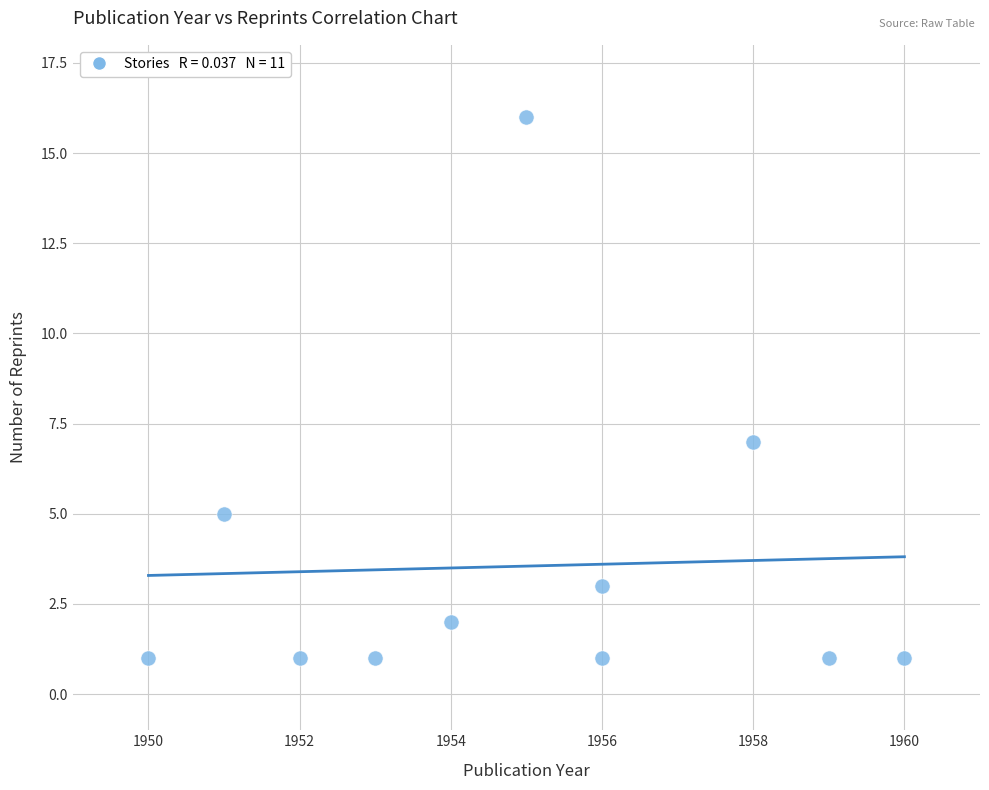

What Y value in the scatter plot is closest to 8?

7